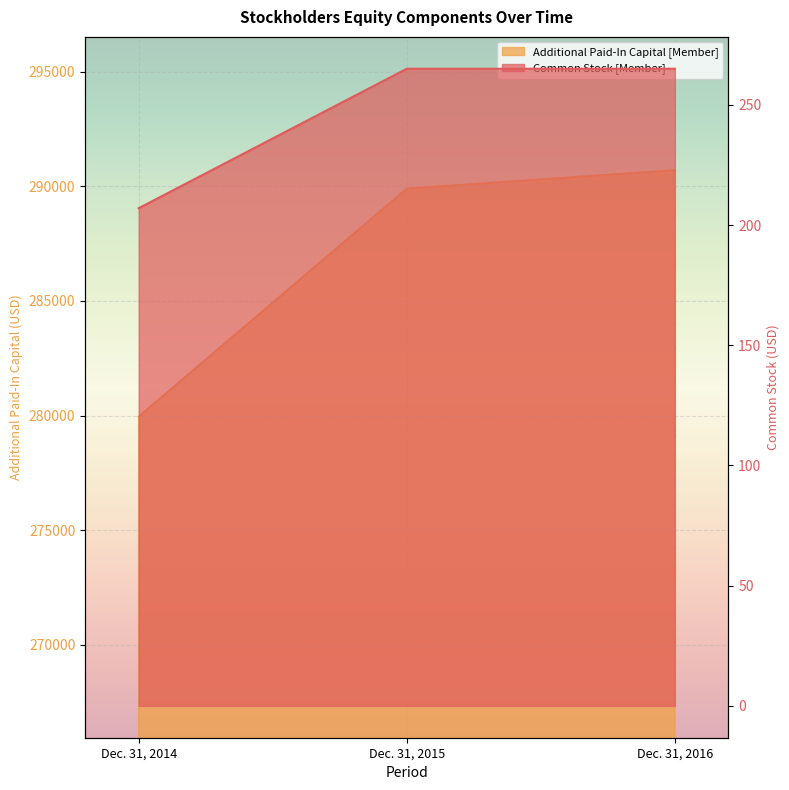

At how many categories does at least one series exceed 216272?

3